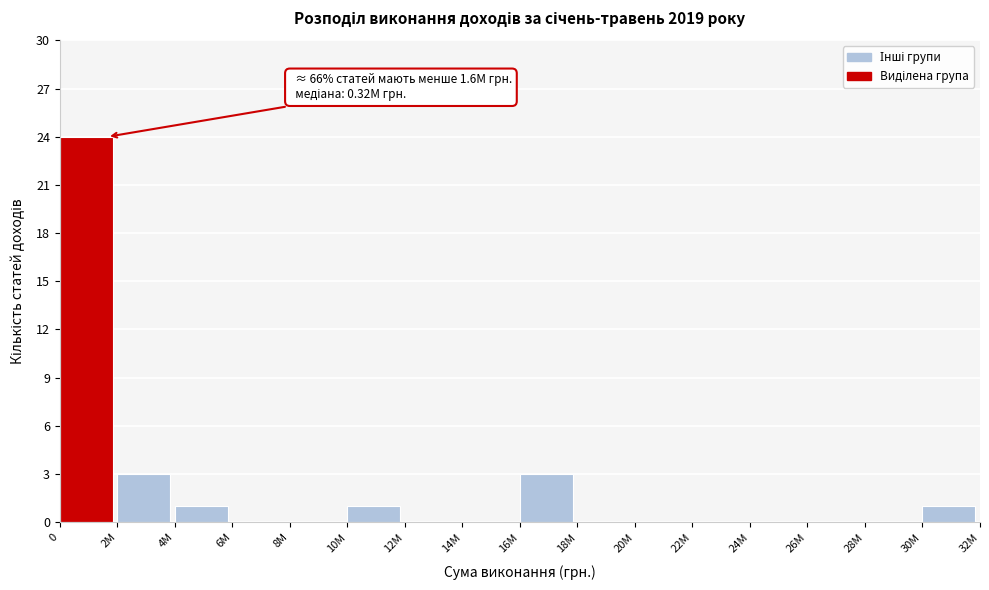

Reading left to right, what are all the values shown in this chart?

0=24	2M=3	4M=1	6M=0	8M=0	10M=1	12M=0	14M=0	16M=3	18M=0	20M=0	22M=0	24M=0	26M=0	28M=0	30M=1